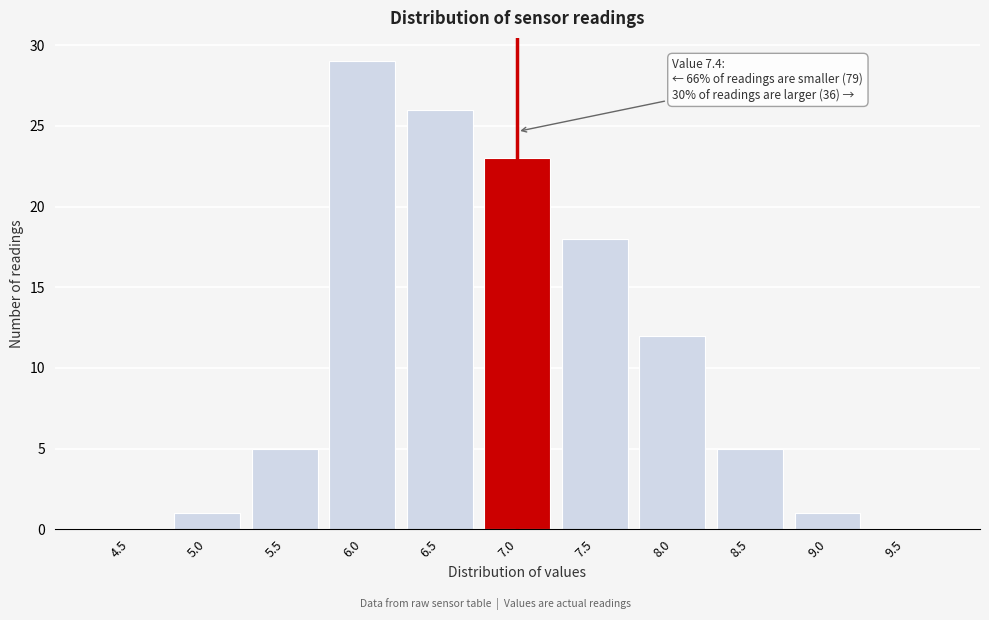

Reading left to right, transcribe all the data shown in this chart.

4.5=0	5.0=1	5.5=5	6.0=29	6.5=26	7.0=23	7.5=18	8.0=12	8.5=5	9.0=1	9.5=0